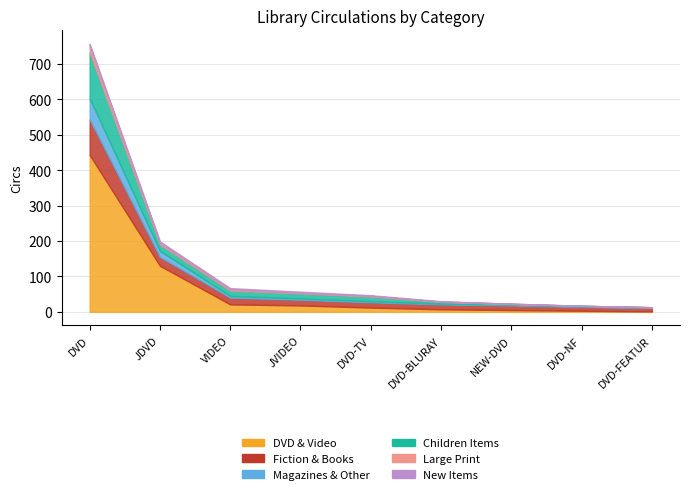

True or false: Large Print and New Items intersect in this chart.

True